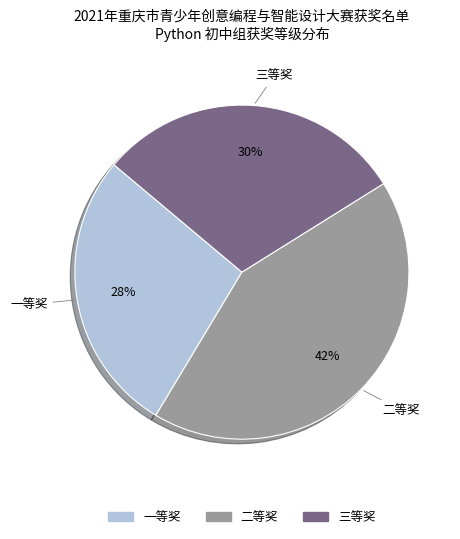

Is there any slice that represents more than half of the pie?

No